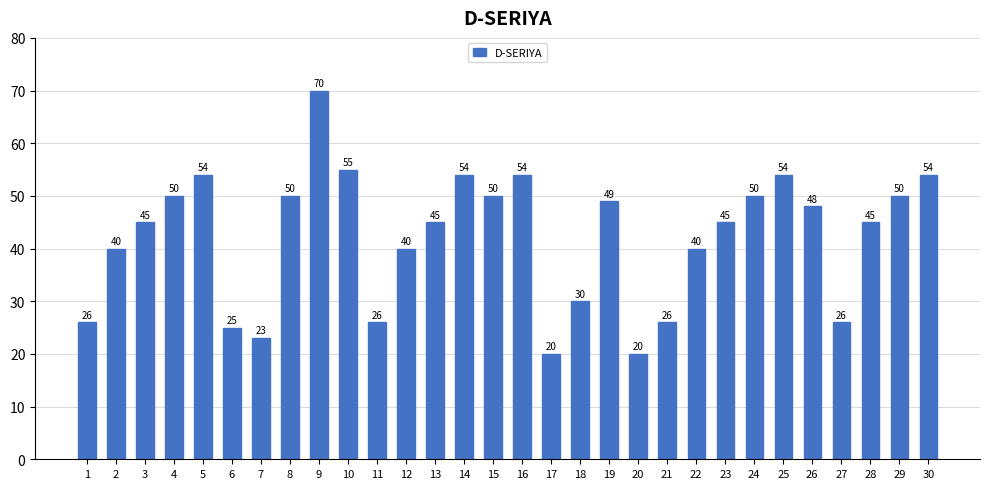

Reading left to right, transcribe all the data shown in this chart.

26	40	45	50	54	25	23	50	70	55	26	40	45	54	50	54	20	30	49	20	26	40	45	50	54	48	26	45	50	54